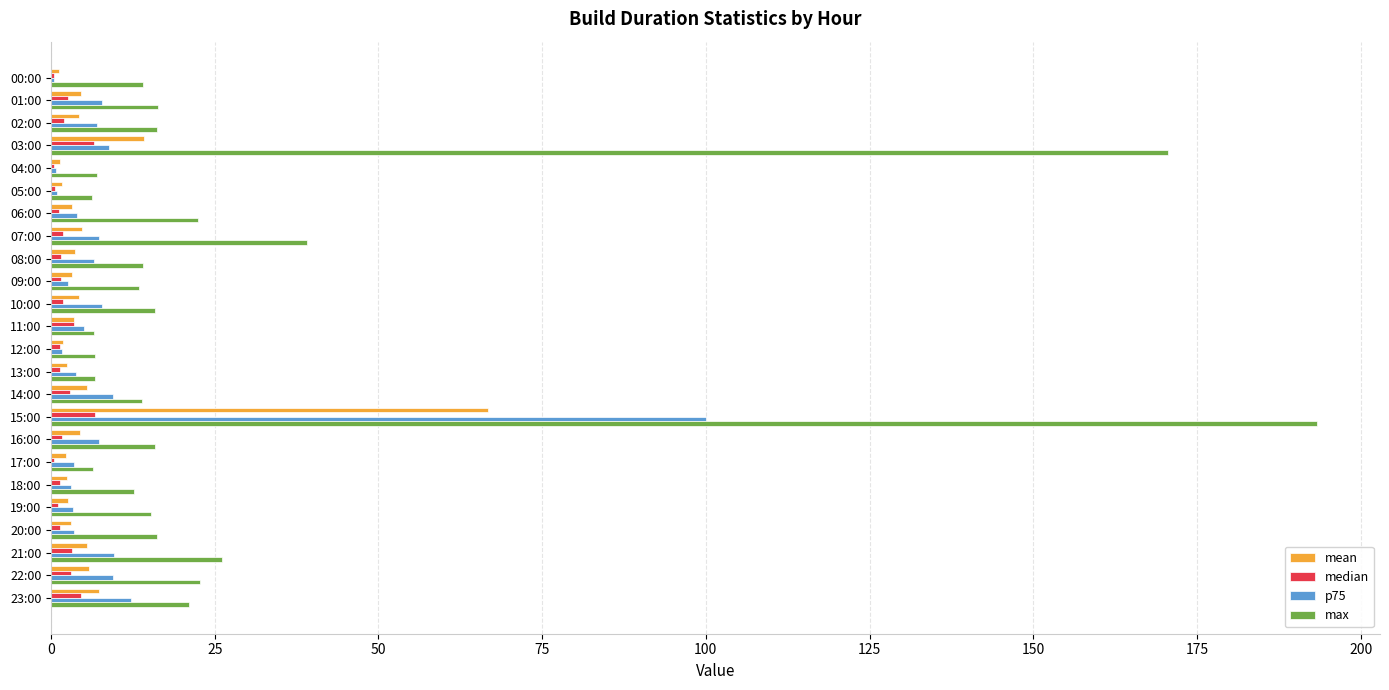

Between 17:00 and 23:00, which series saw the biggest shift?

max